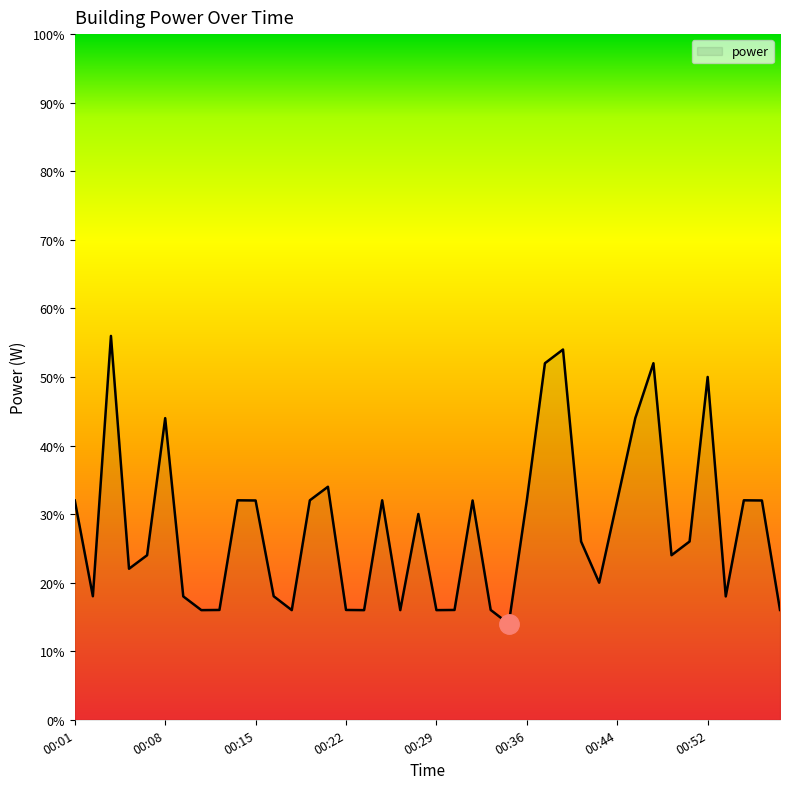

Is this an area chart (filled region under the line)?

Yes